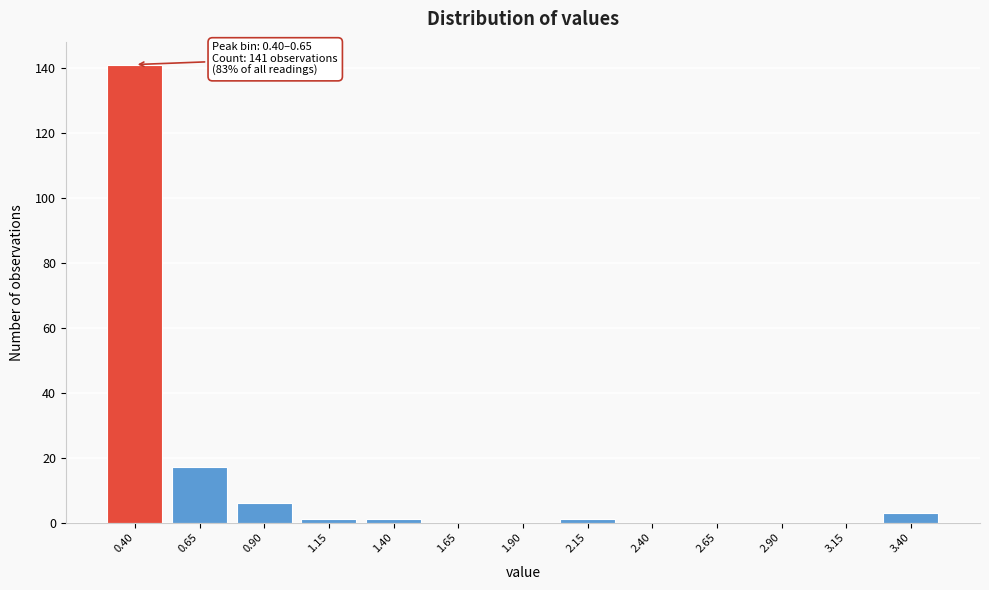

Reading left to right, list all the values displayed in this chart.

0.40=141	0.65=17	0.90=6	1.15=1	1.40=1	1.65=0	1.90=0	2.15=1	2.40=0	2.65=0	2.90=0	3.15=0	3.40=3